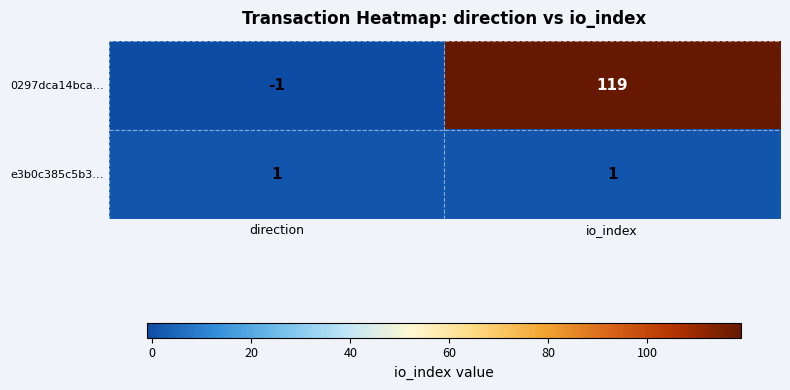

What is the sum of all 0297dca14bca… values?

118